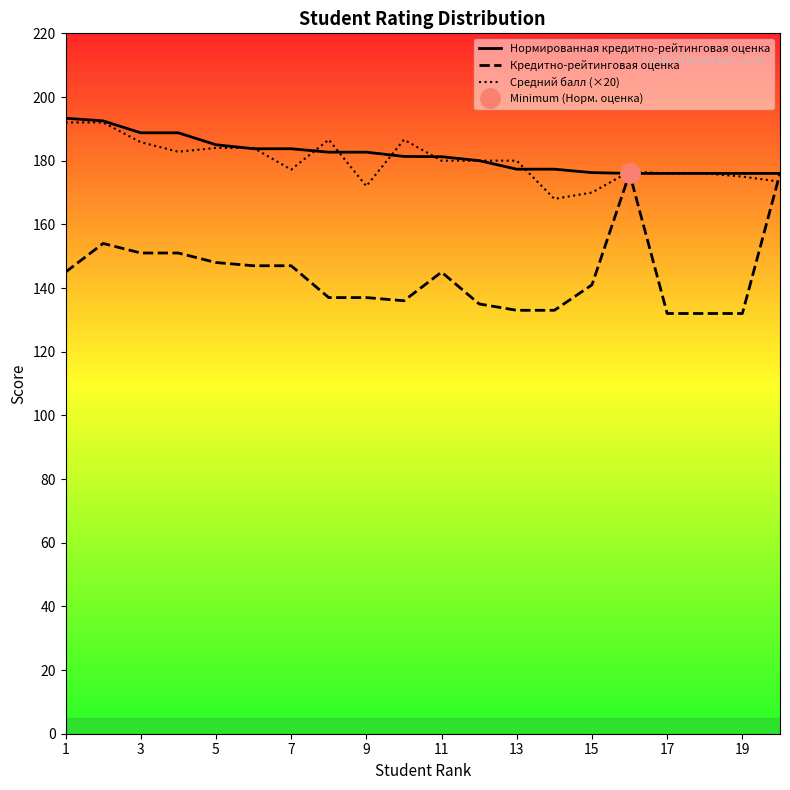

The value of Средний балл (×20) at 1 is 265.3. True or false?

False